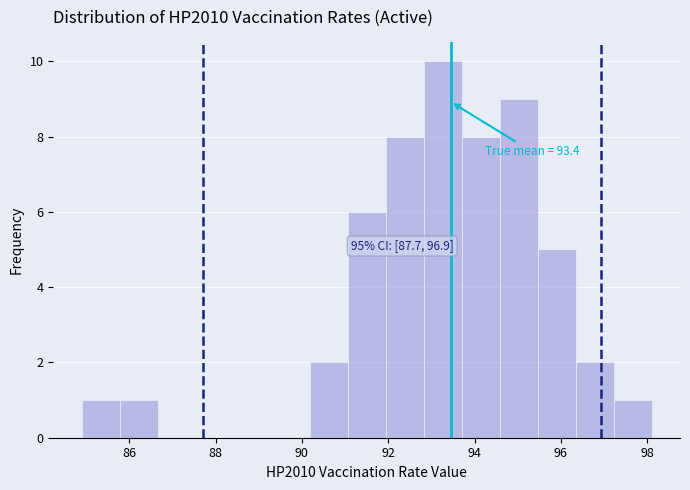

Over which range of the x-axis is the bar tallest?

92.82 to 93.70